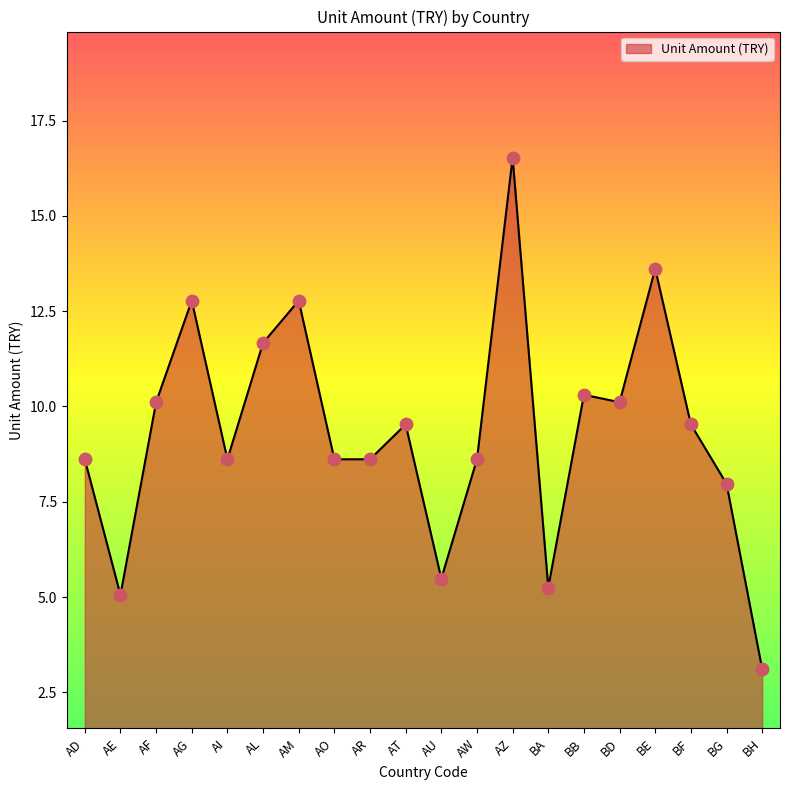

What is the change in value from AW to BH?

-5.5